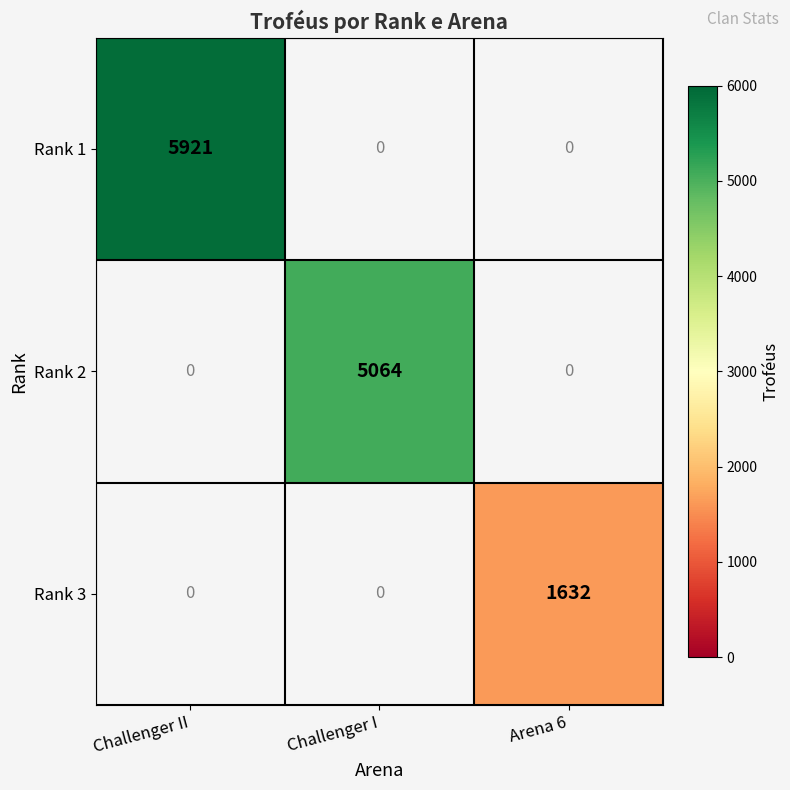

Is it true that Rank 3 equals 1632 at Arena 6?

True